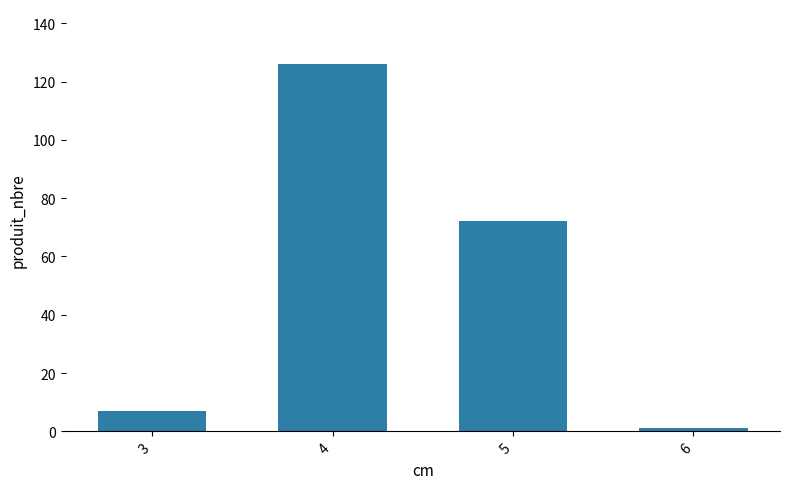

What is the difference between the values at 5 and 6?

71